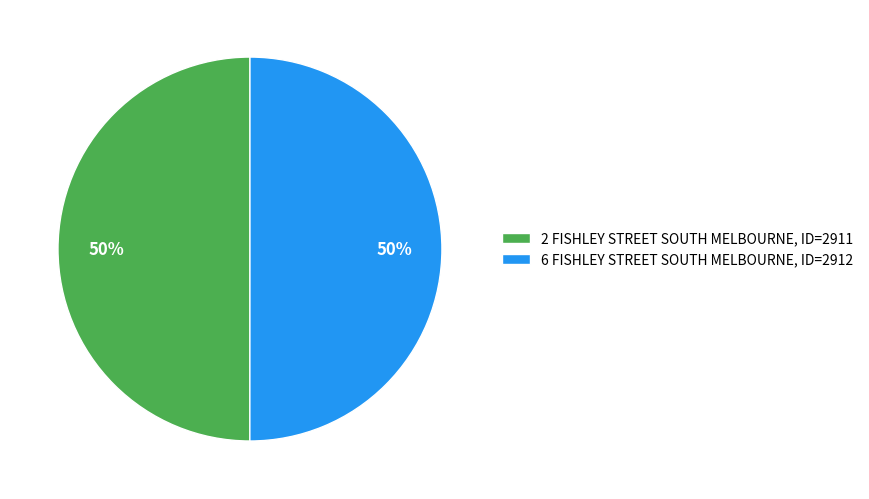

Approximately how many times larger is the value at 2 FISHLEY STREET SOUTH MELBOURNE compared to 6 FISHLEY STREET SOUTH MELBOURNE?

1.0